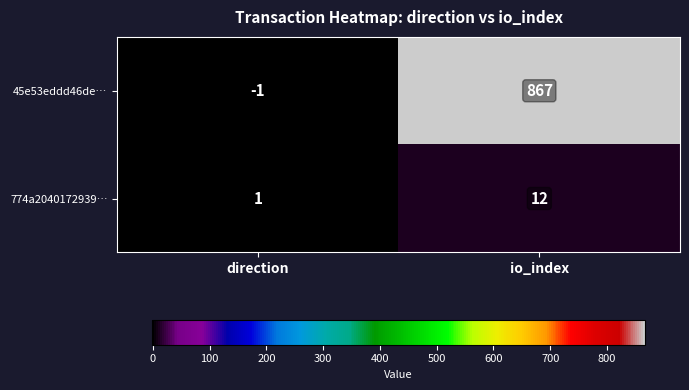

What is the total value across all series at io_index?

879